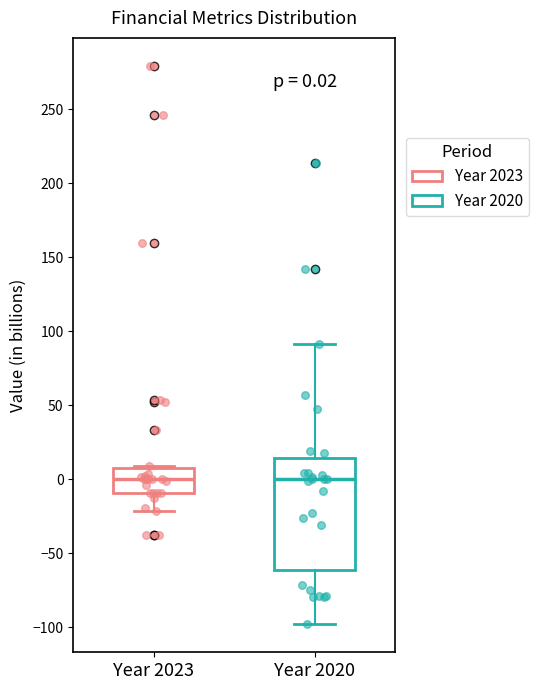

Comparing the boxes themselves (not the whiskers), which one is the tallest?

Year 2020